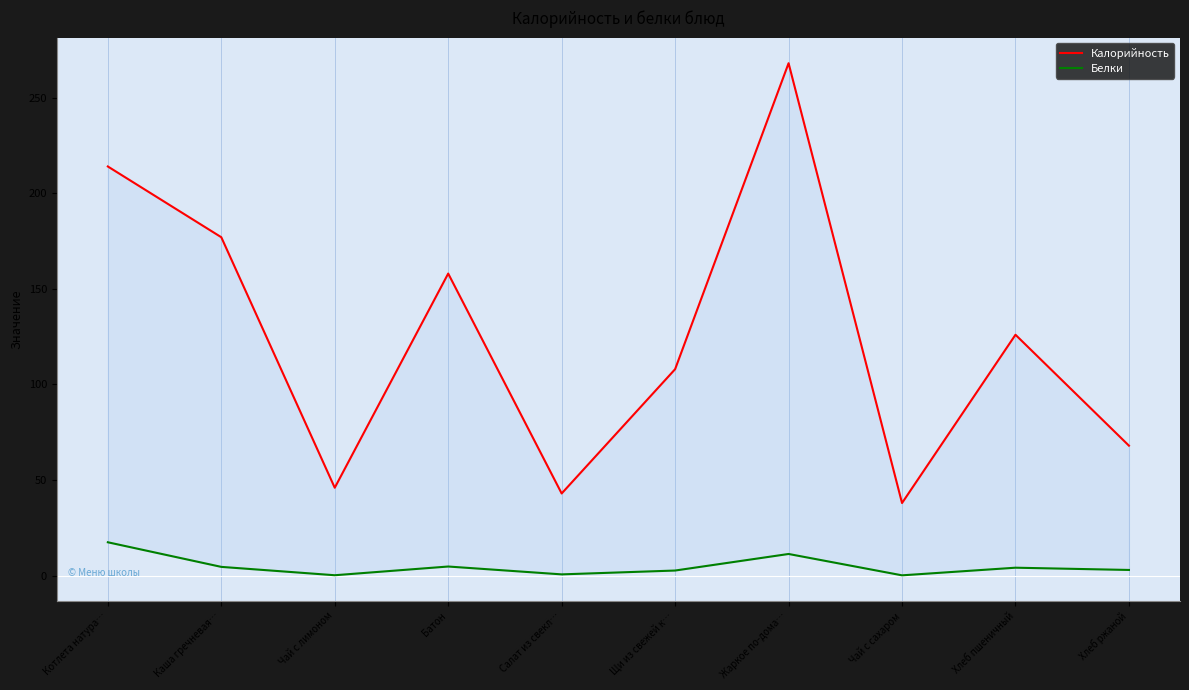

What is the difference between the Белки values at Чай с сахаром and Каша гречневая…?

4.4